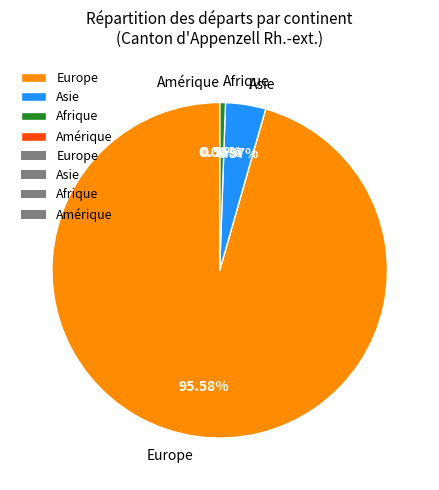

How many segments does this pie chart have?

4